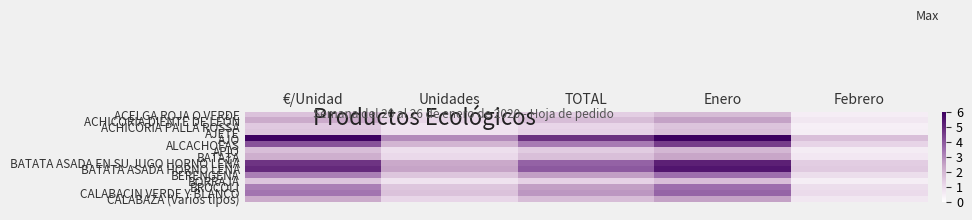

At how many categories does at least one series exceed 5?

2